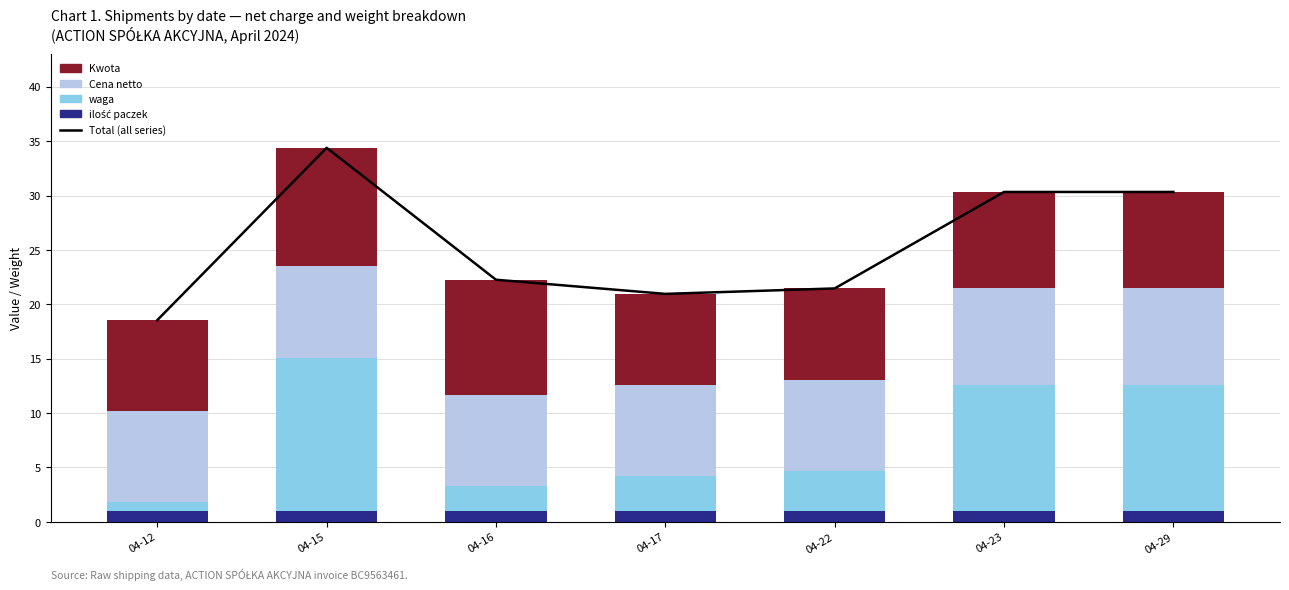

Which category has the lowest value in the waga series?

04-12